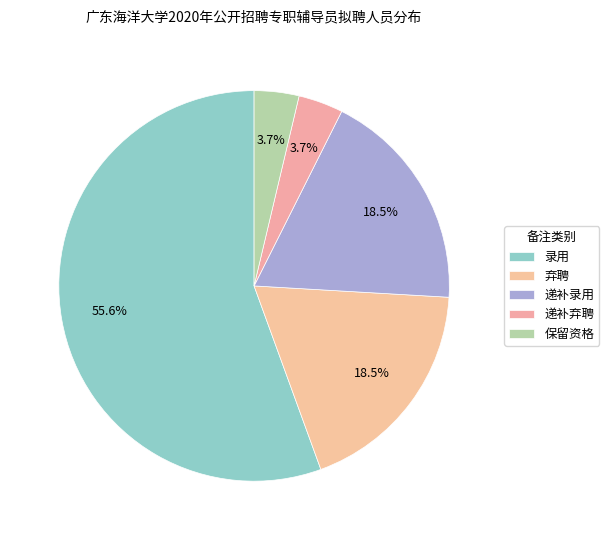

Does 录用 represent more than half of the total?

Yes